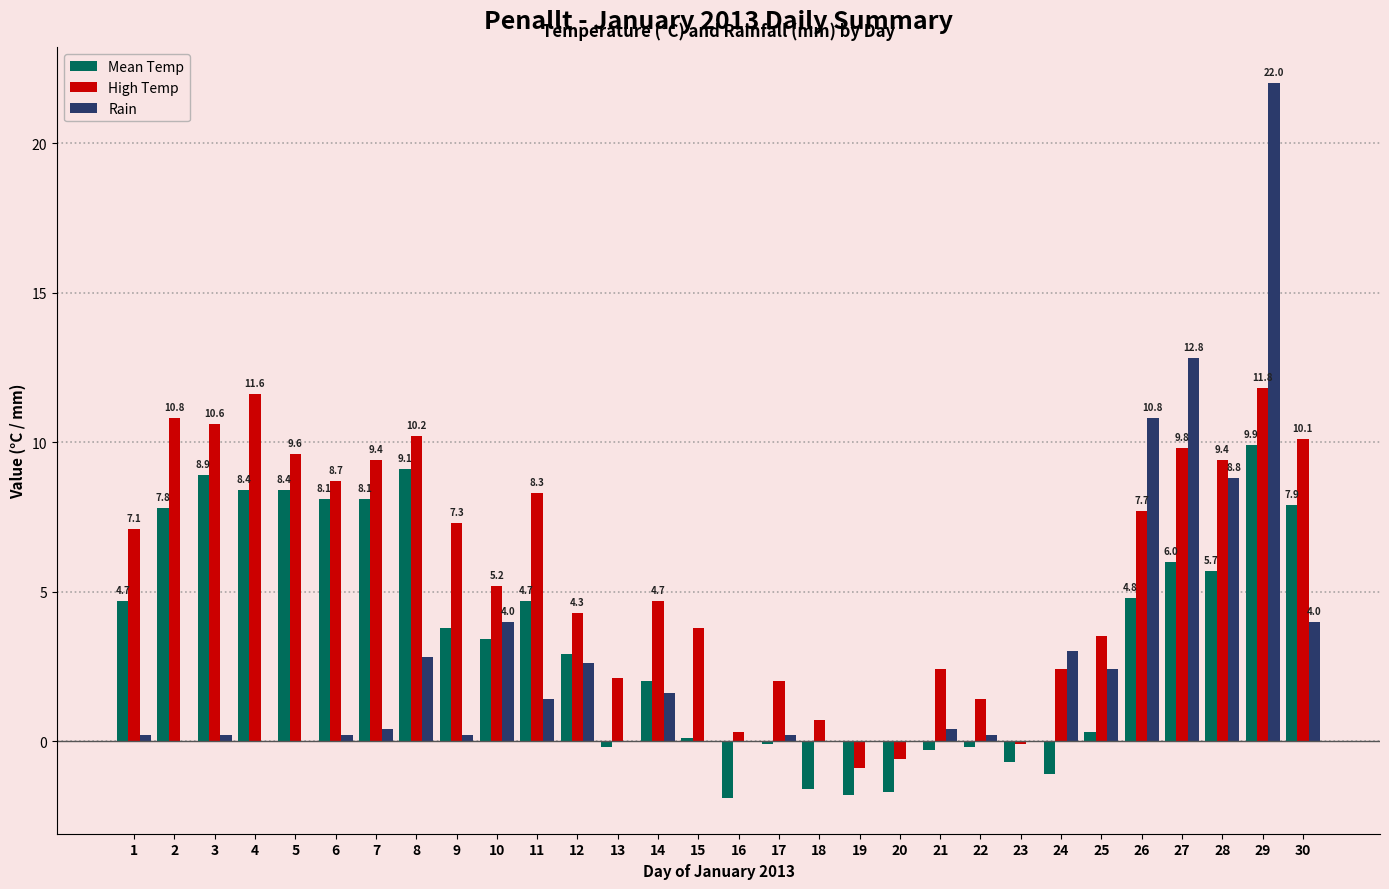

What is the greatest value displayed?

22.0